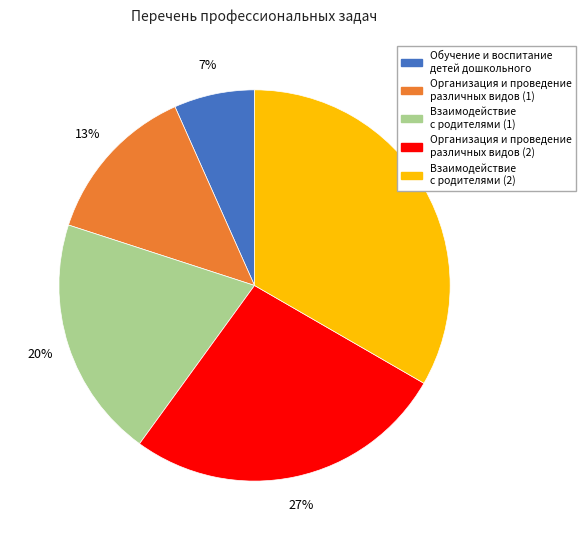

To the nearest percent, what is the average slice percentage?

20%